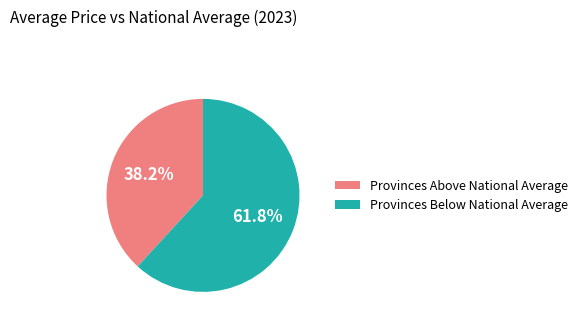

How many slices are in this pie chart?

2